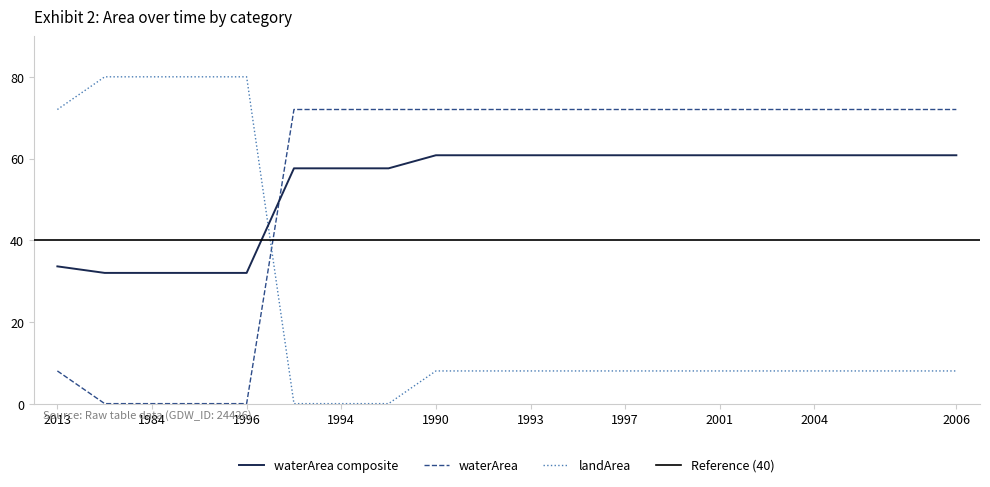

True or false: waterArea and waterArea composite intersect in this chart.

True